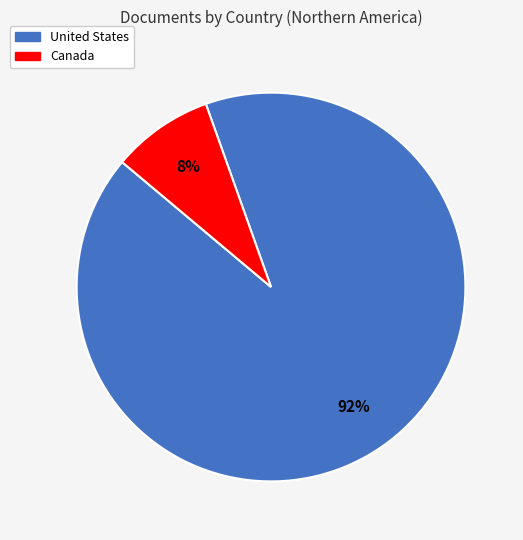

Is it true that Canada is 16% of the pie?

False